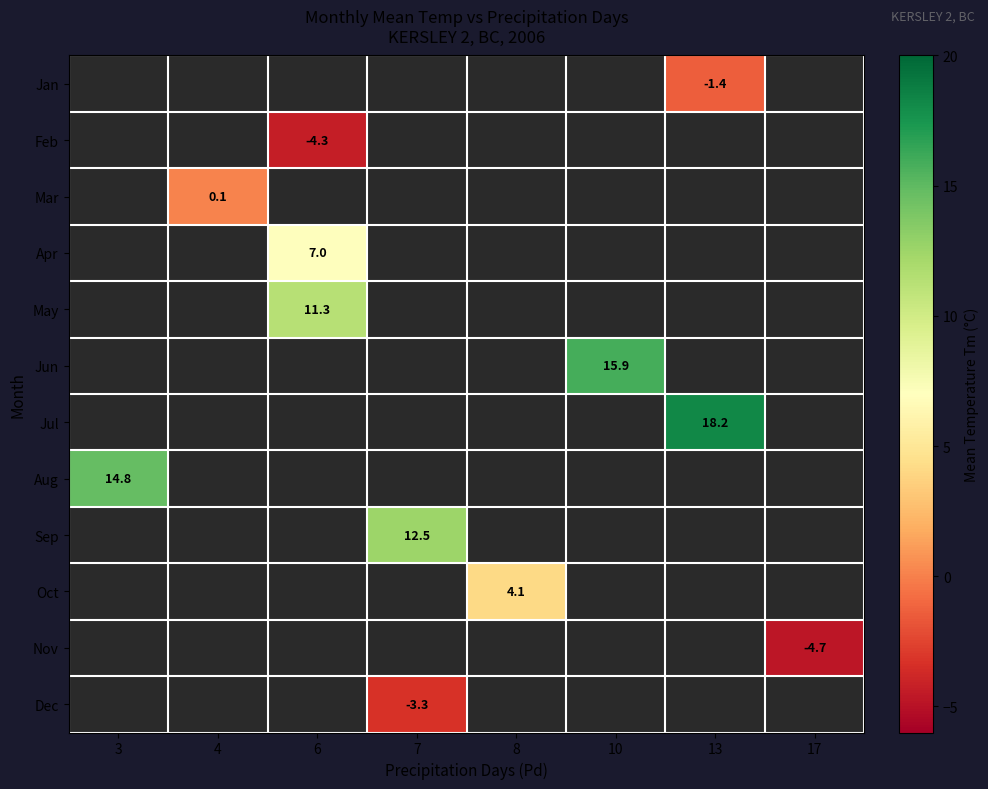

What is the highest value of the row_7 series?

14.8